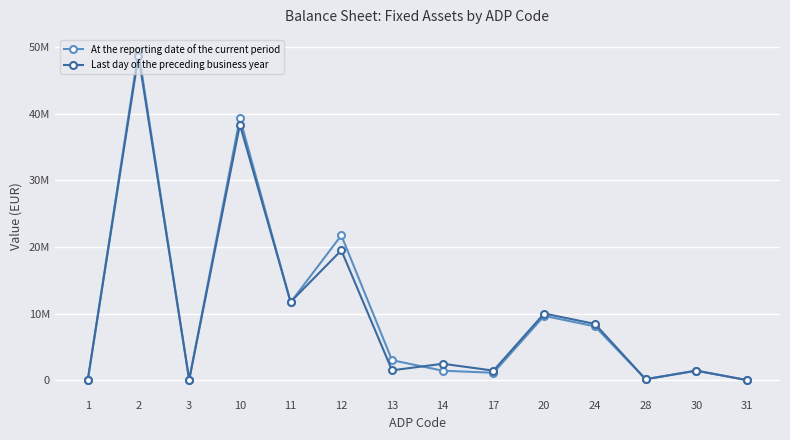

Reading left to right, what are all the values shown in this chart?

At the reporting date of the current period: 0	49343988	73725	39324581	11673765	21730084	2995749	1417125	1105063	9643171	8075623	144340	1423208	5303
Last day of the preceding business year: 0	48678361	40174	38341414	11742309	19477037	1473602	2458222	1427741	9996817	8437760	135756	1423208	2748